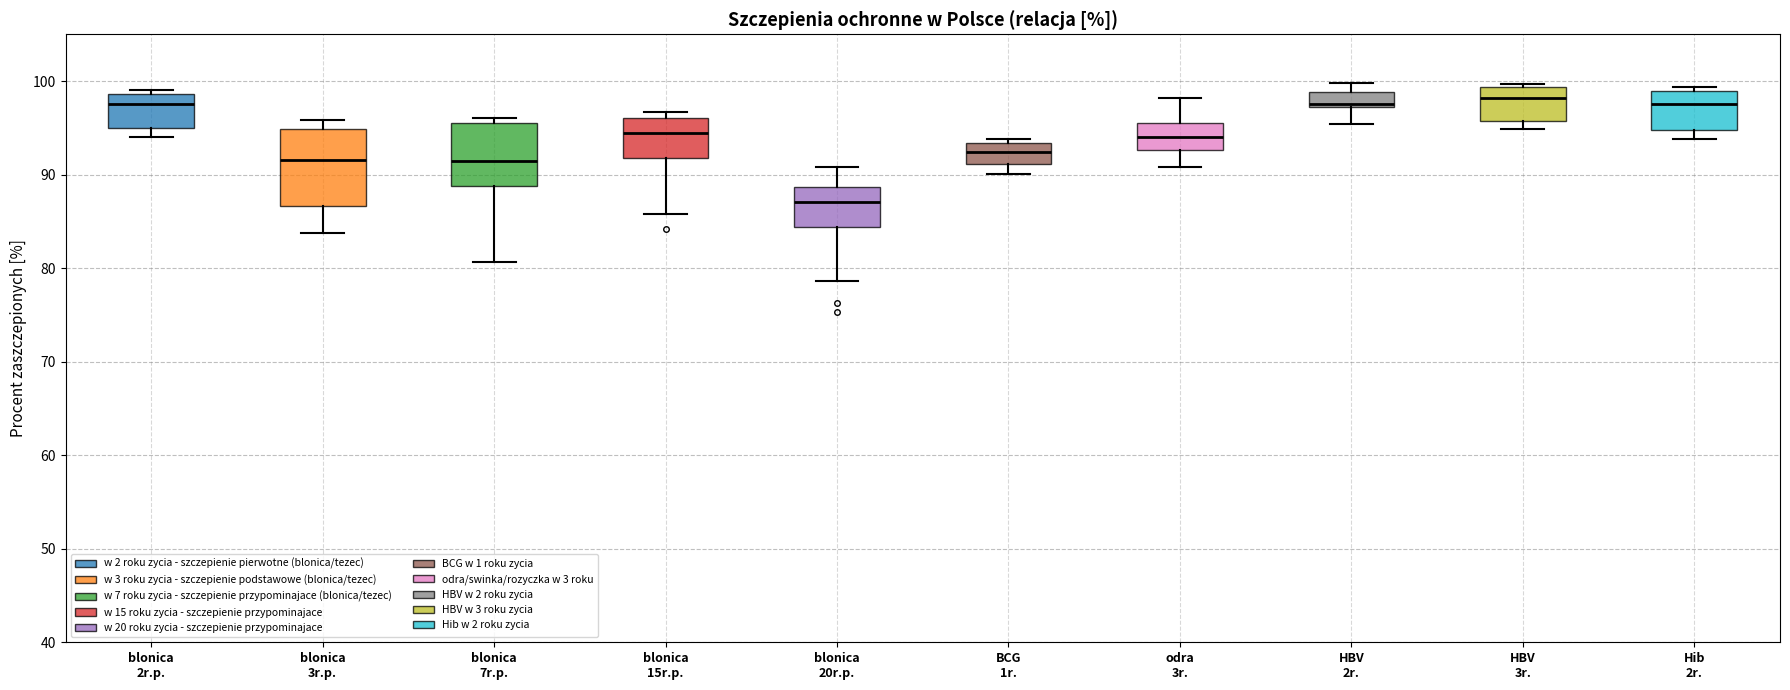

Reading left to right, transcribe this box plot: for each box, give where its median line is, the range the box spans, and where its two whiskers end, as read against the y-axis. The values are not printed on the chart, so give them approximately, as read against the axis.

blonica 2r.p.: median 98, box 95 to 99, whiskers 94 to 99 (just above the box's upper edge)
blonica 3r.p.: median 92, box 87 to 95, whiskers 84 to 96
blonica 7r.p.: median 91, box 89 to 96, whiskers 81 to 96 (just above the box's upper edge)
blonica 15r.p.: median 94, box 92 to 96, whiskers 86 to 97
blonica 20r.p.: median 87, box 84 to 89, whiskers 79 to 91
BCG 1r.: median 92, box 91 to 93, whiskers 90 to 94
odra 3r.: median 94, box 93 to 96, whiskers 91 to 98
HBV 2r.: median 98, box 97 to 99, whiskers 95 to 100
HBV 3r.: median 98, box 96 to 99, whiskers 95 to 100
Hib 2r.: median 98, box 95 to 99, whiskers 94 to 99 (just above the box's upper edge)